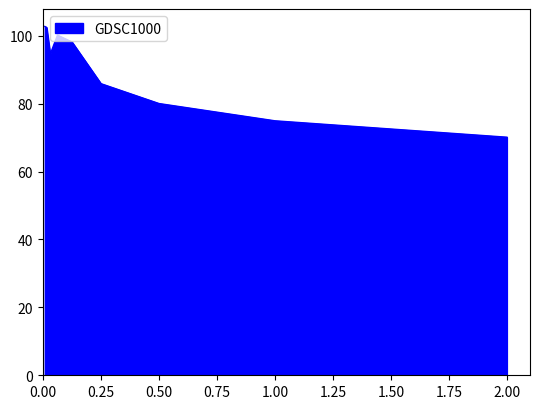

What is the smallest value displayed?

70.1